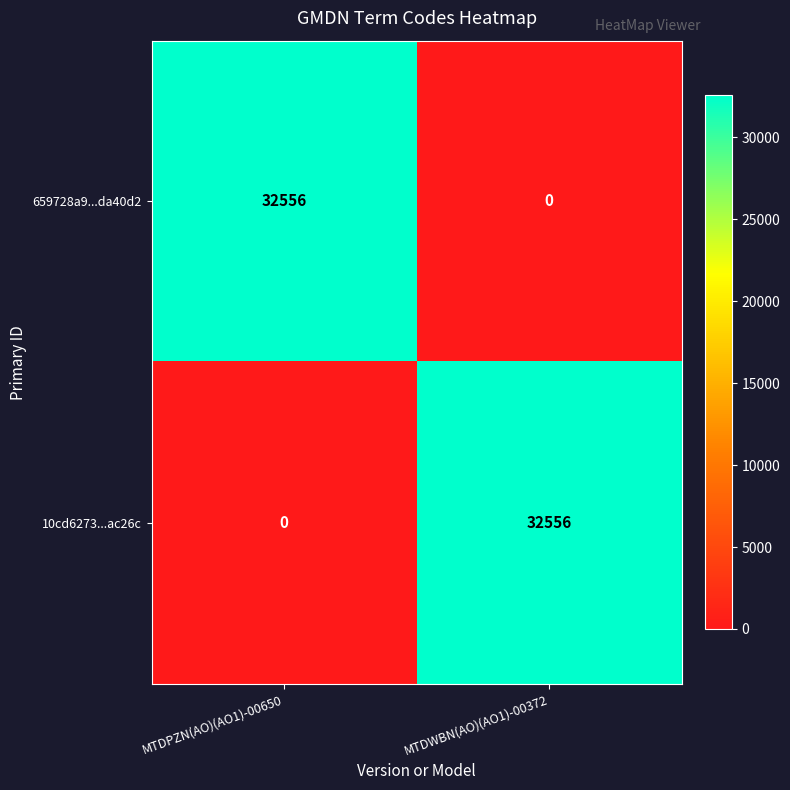

What is the difference between the 10cd6273...ac26c values at MTDWBN(AO)(AO1)-00372 and MTDPZN(AO)(AO1)-00650?

32556